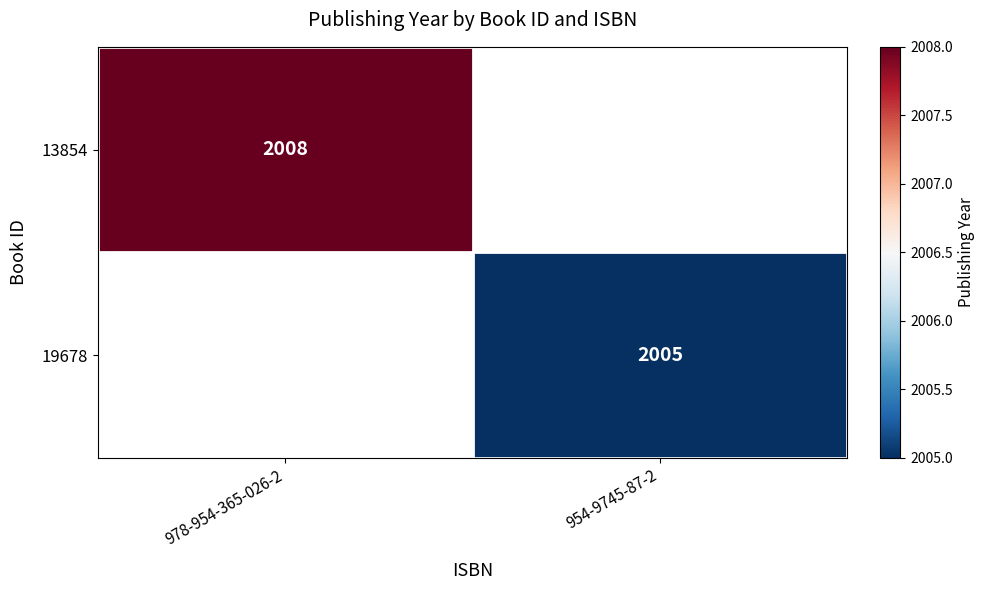

True or false: 13854 has a value of 2008 at 978-954-365-026-2.

True